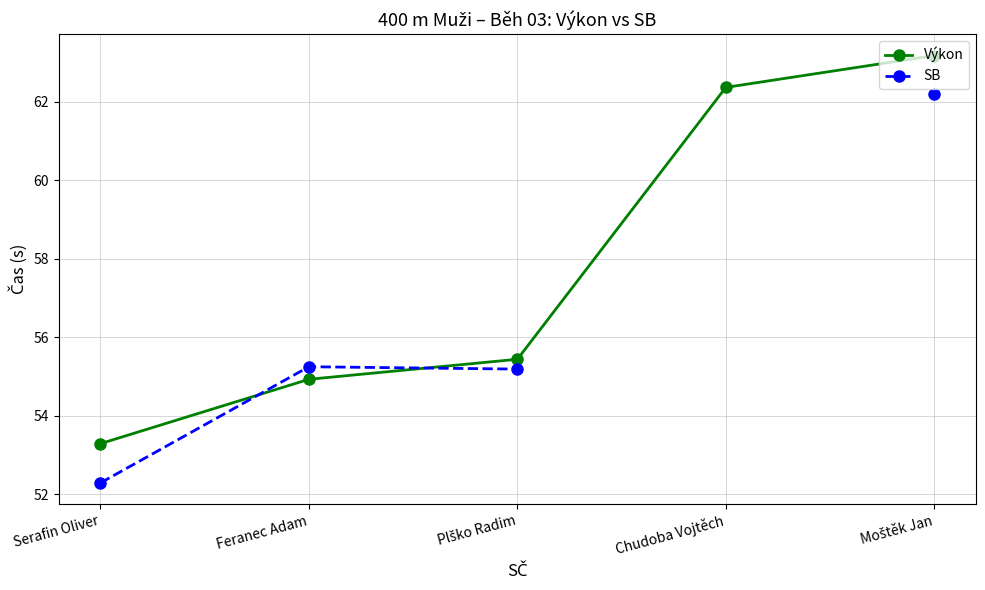

What is the sum of all Výkon values?

289.2